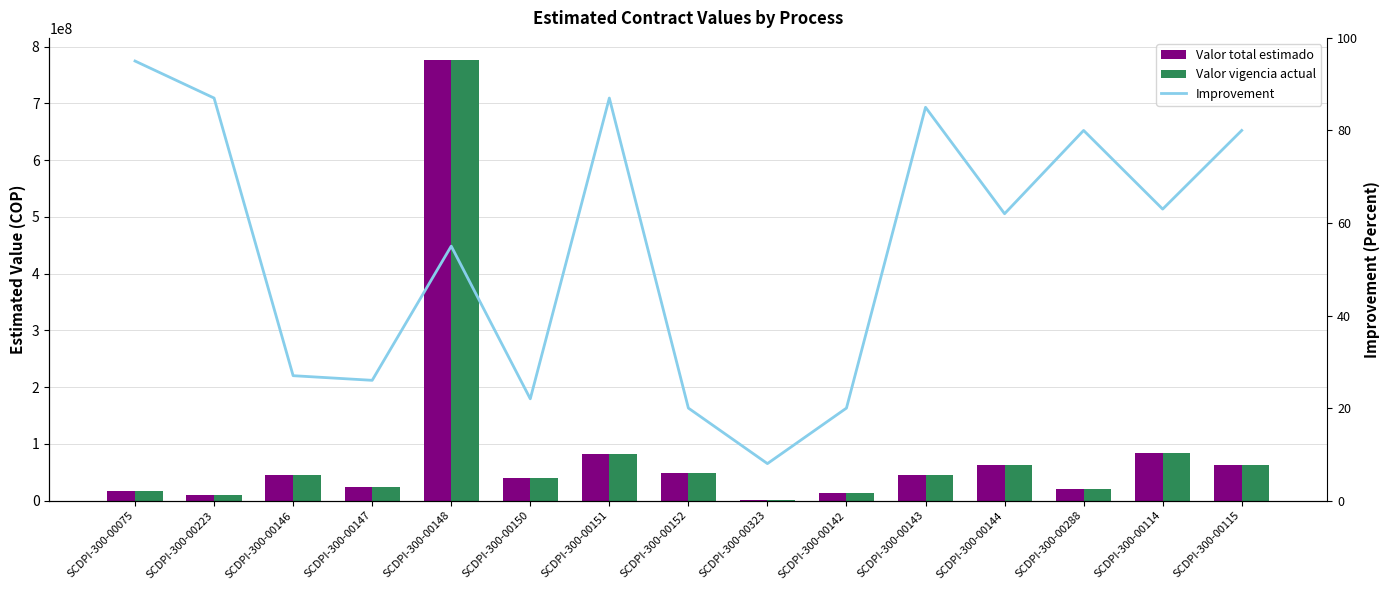

What is the highest value of the Valor total estimado series?

776762000